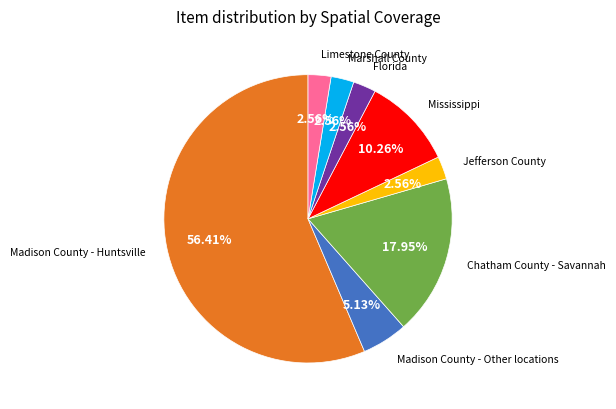

How many slices are in this pie chart?

8